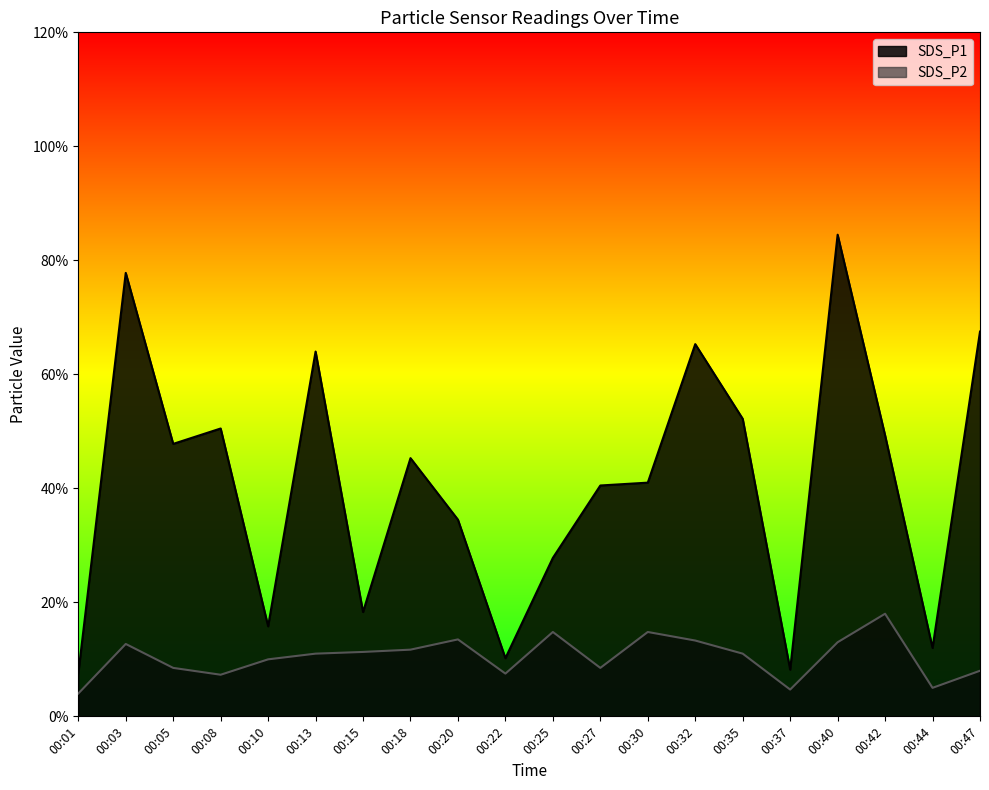

What is the lowest value of the SDS_P1 series?

0.8